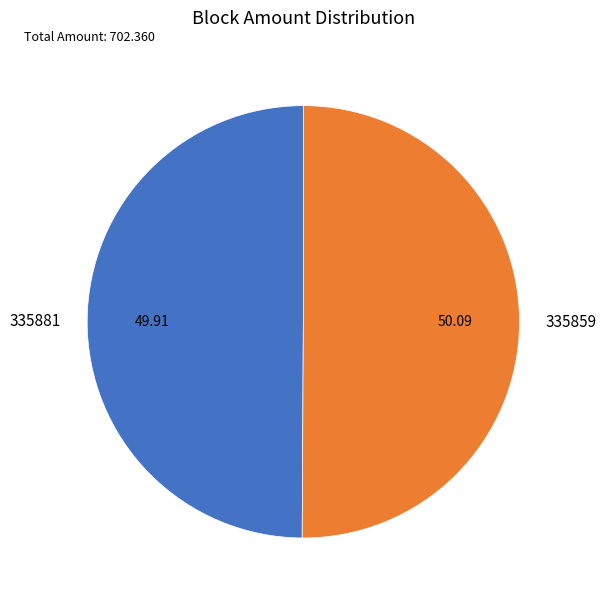

Is the sum of 335859 and 335881 greater than half?

Yes